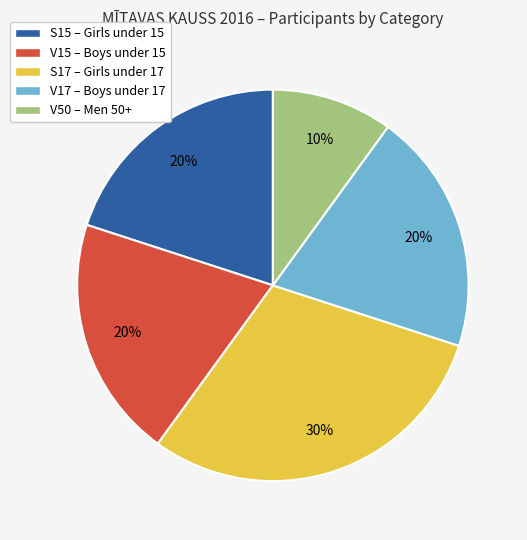

What is the smallest slice in the pie chart?

V50